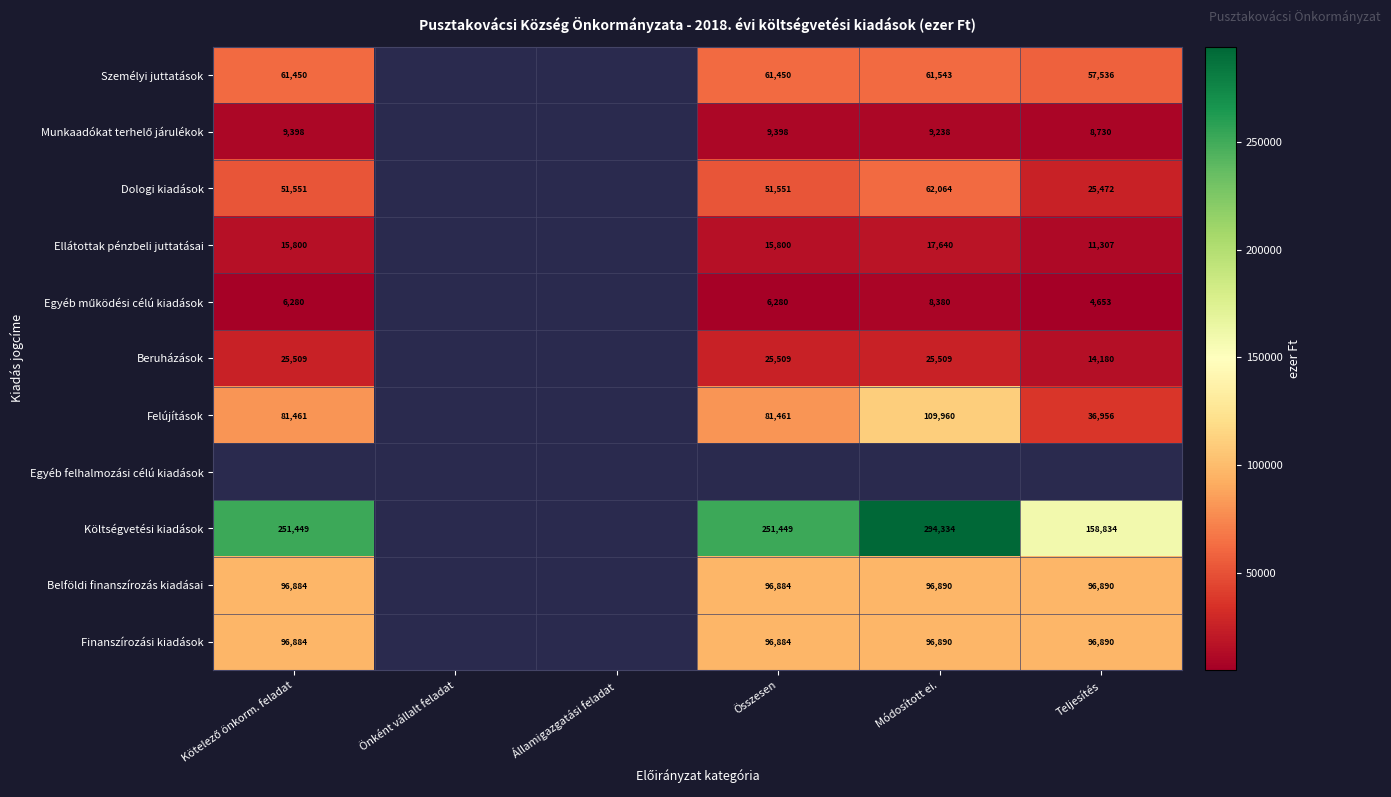

Is it true that Dologi kiadások equals 62064 at Módosított ei.?

True